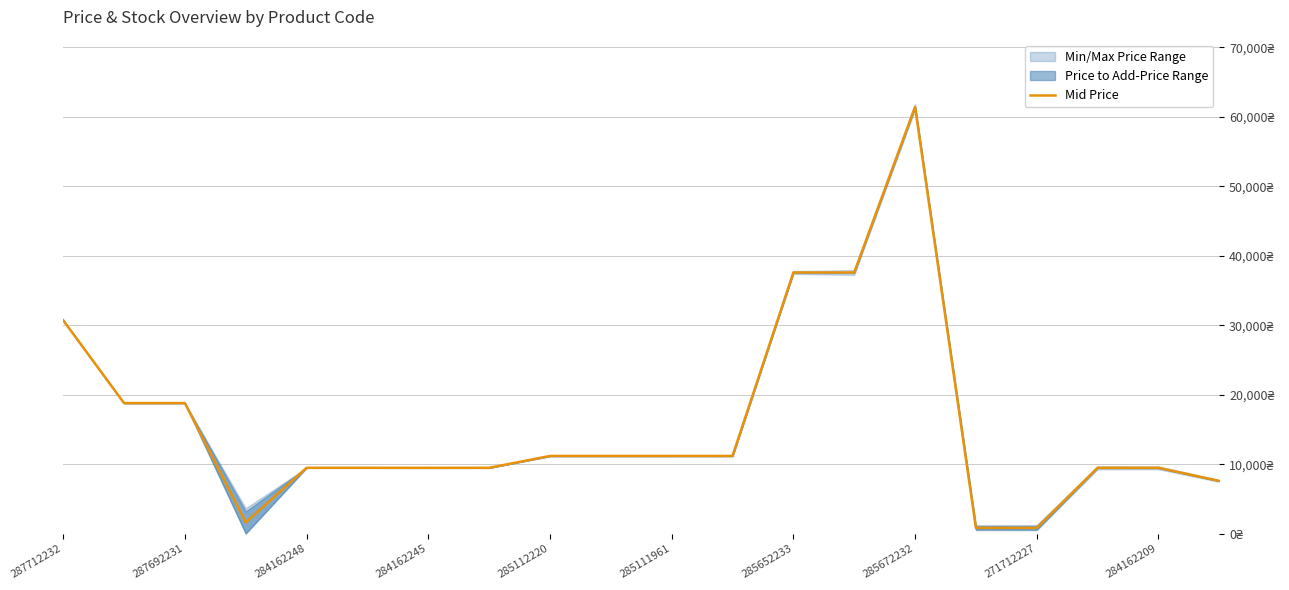

What is the difference between the maximum and minimum values?

60598.5